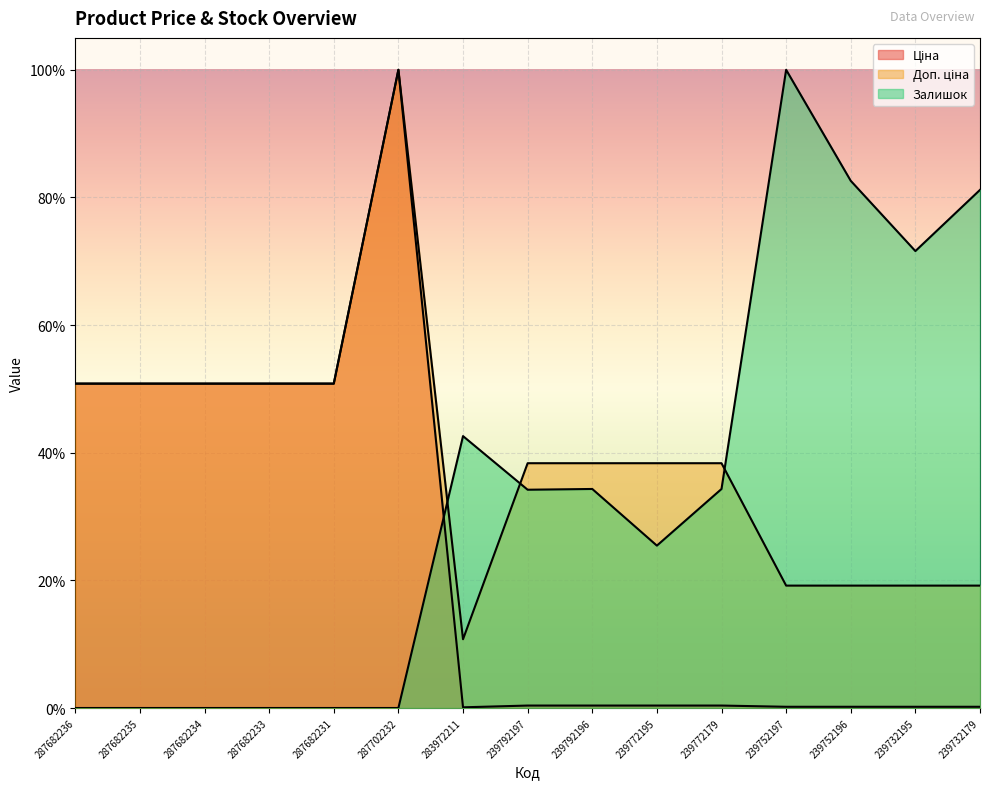

Which category has the highest value in the Ціна series?

287702232